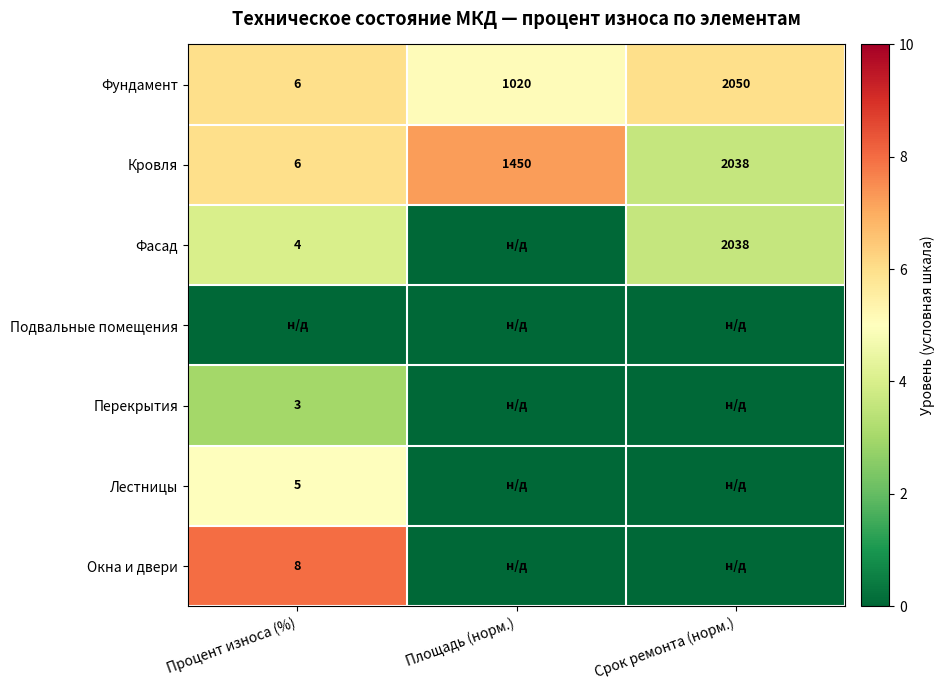

Which category has the highest value across all series?

Процент износа (%)